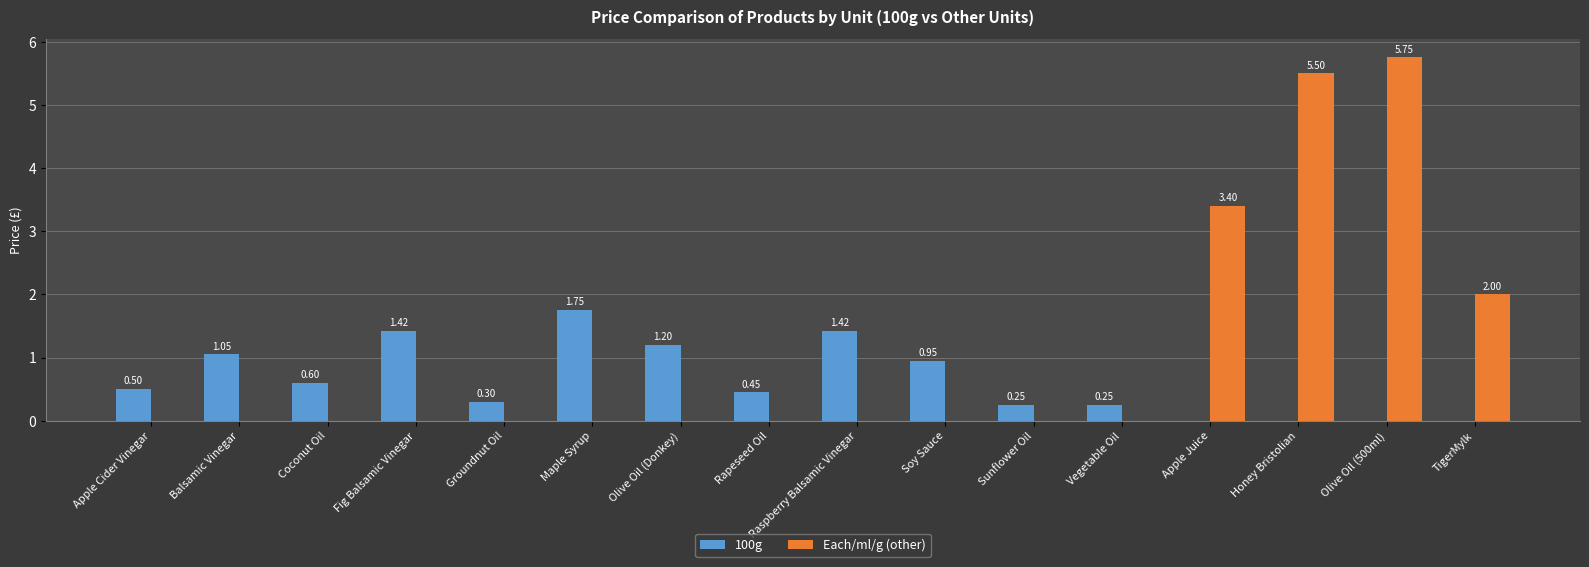

What are all the series names shown in the legend?

100g, Each/ml/g (other)